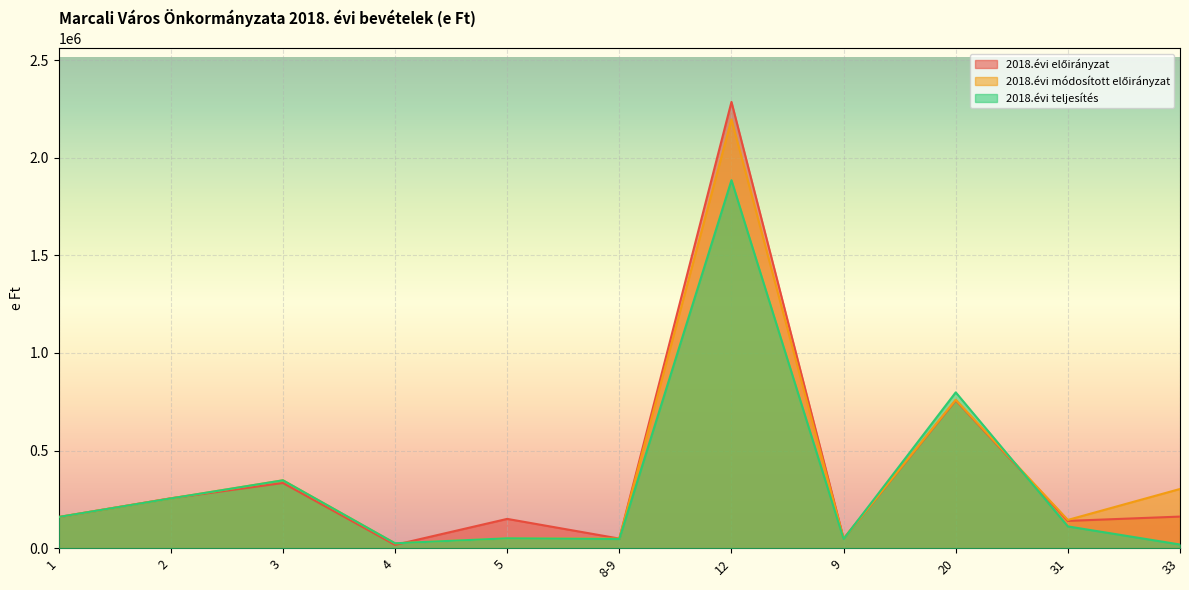

How many lines are shown in the chart?

3